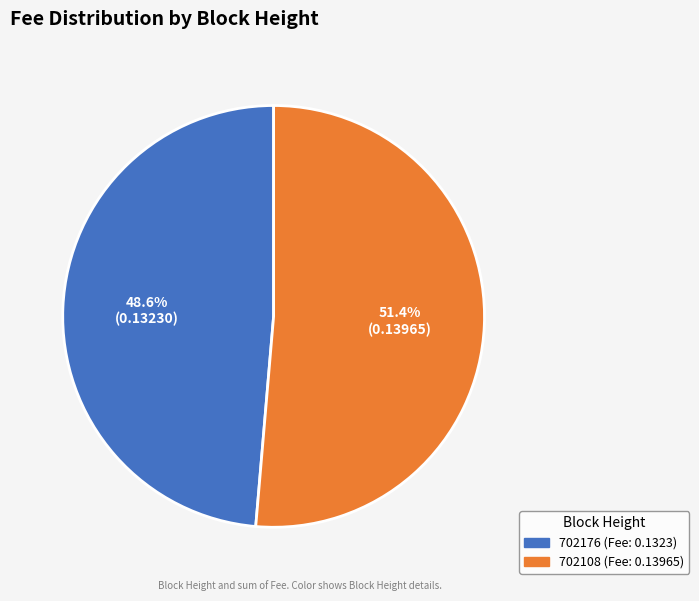

The 702108 slice represents 51% of the pie. True or false?

True